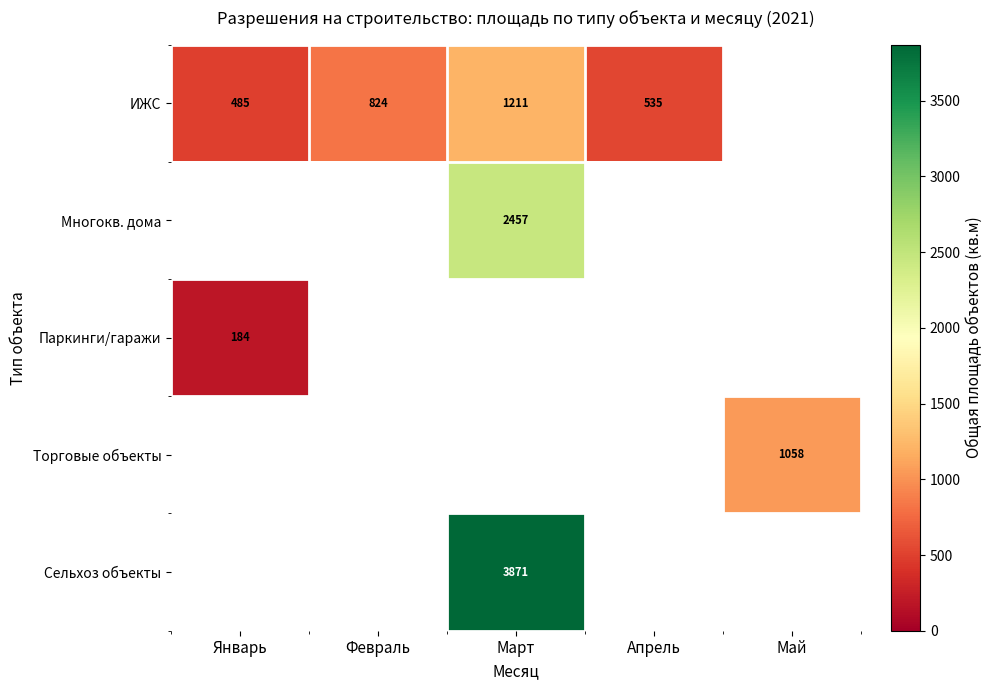

How many data points does each series have?

5